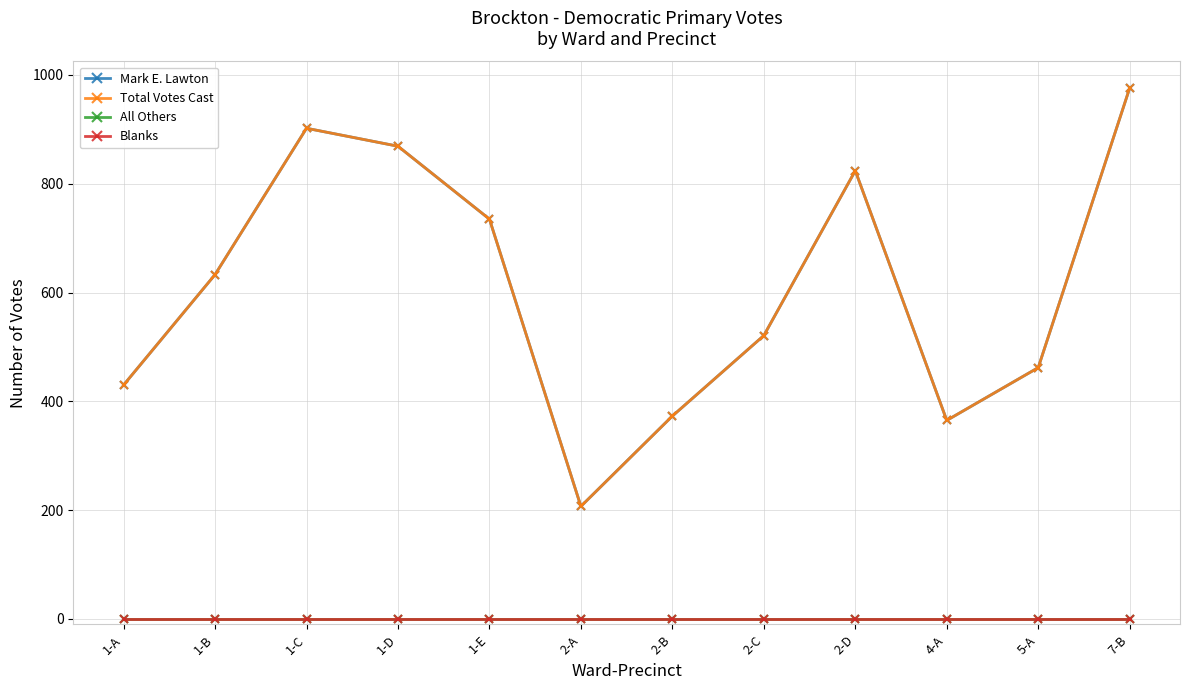

At which label does Total Votes Cast first exceed 633?

1-C